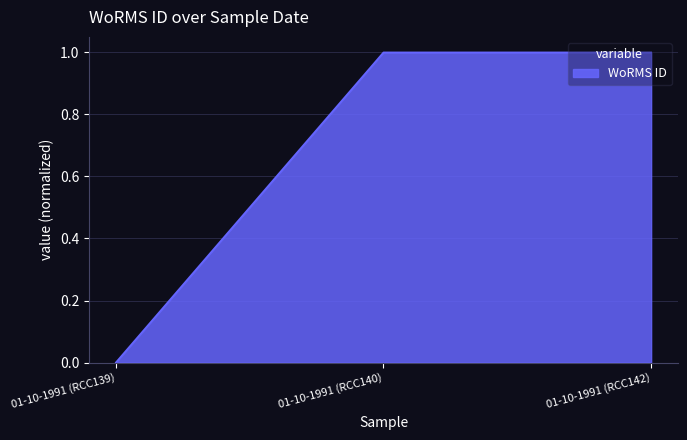

How many lines are shown in the chart?

1